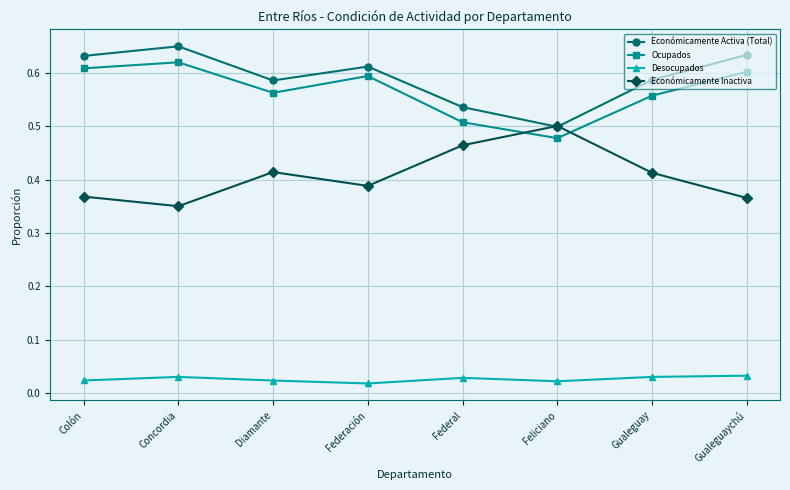

What is the sum of the Económicamente Activa (Total) values at Feliciano and Concordia?

1.1